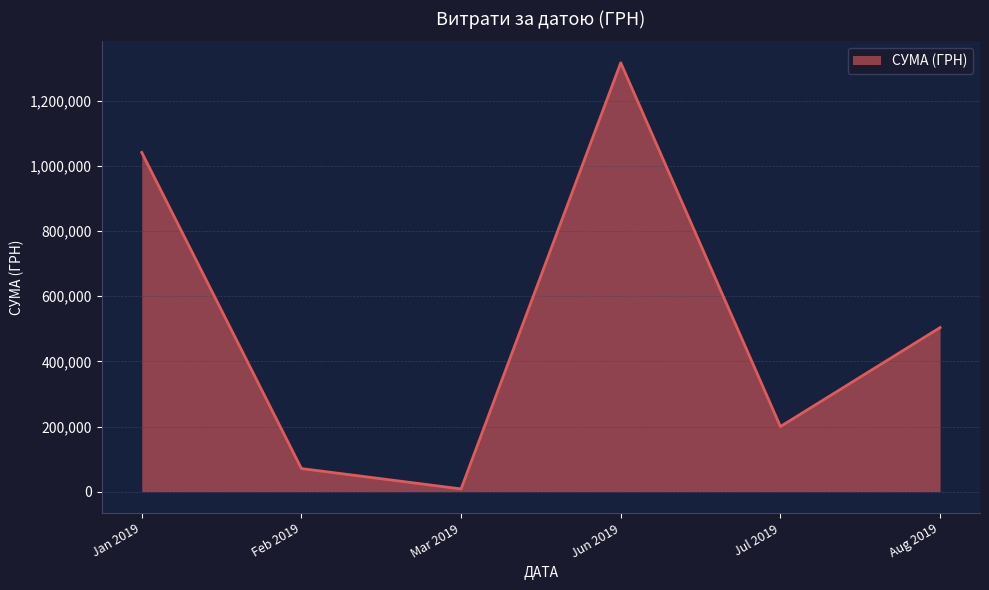

Which category has the highest value across all series?

Jun 2019